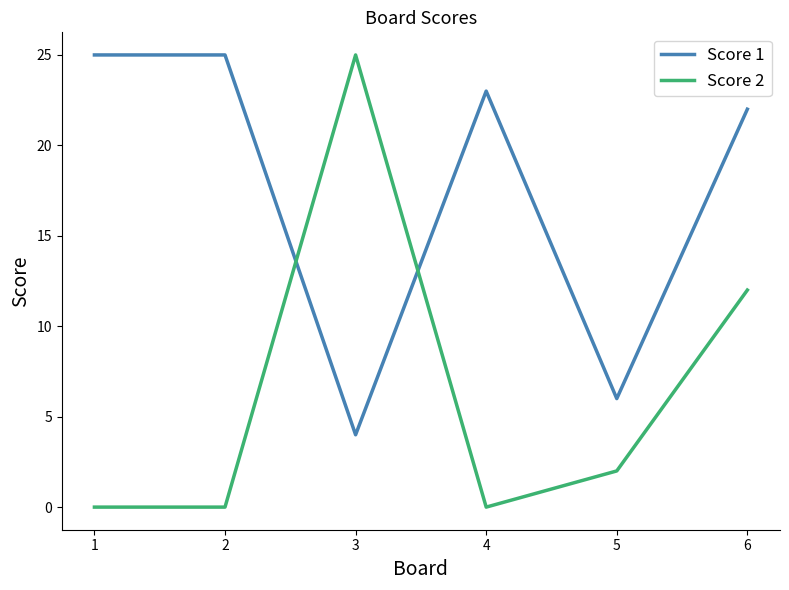

Is the value of Score 1 at 2 greater than the value of Score 2 at 2?

Yes